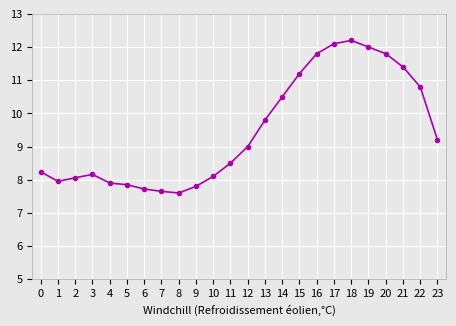

What is the maximum value shown in the chart?

12.2